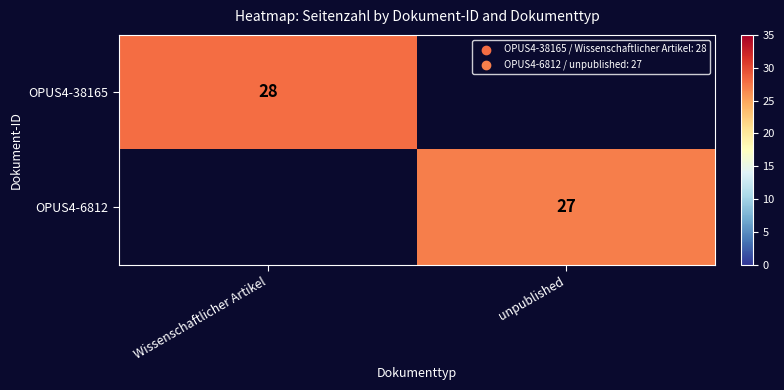

The value of OPUS4-38165 at Wissenschaftlicher Artikel is 13. True or false?

False